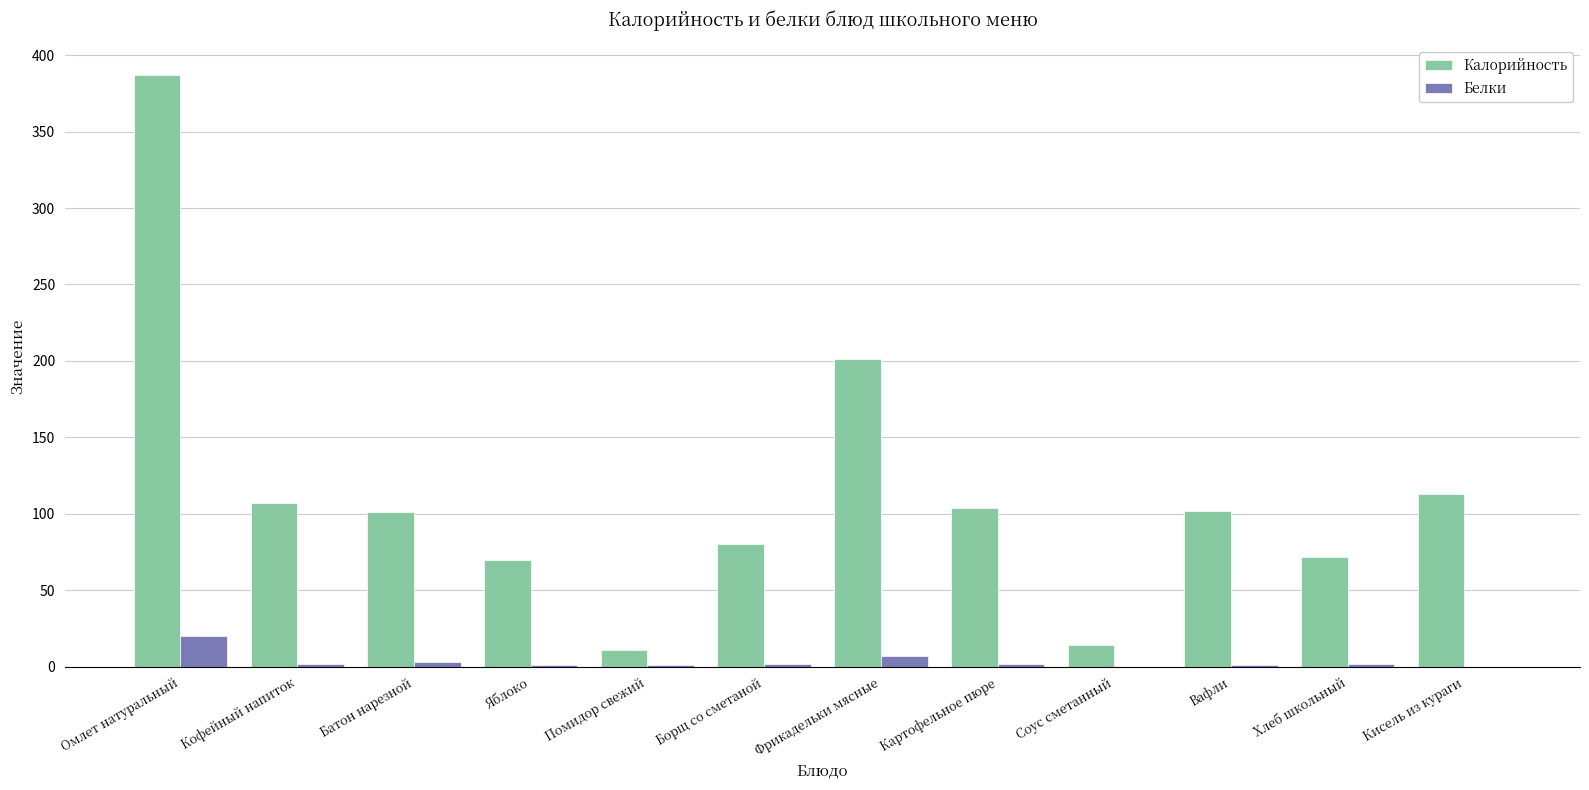

At which category is the sum across all series the highest?

Омлет натуральный